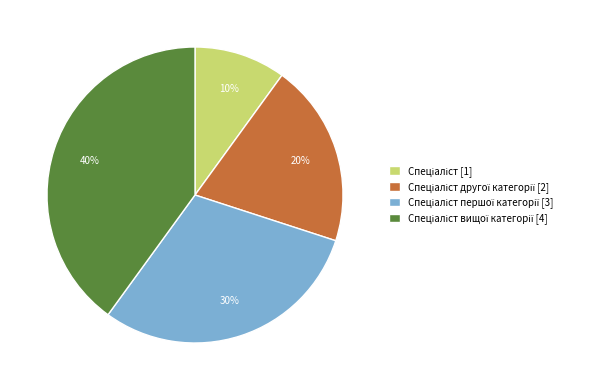

To the nearest percent, what is the difference between the largest and smallest slice percentages?

30%